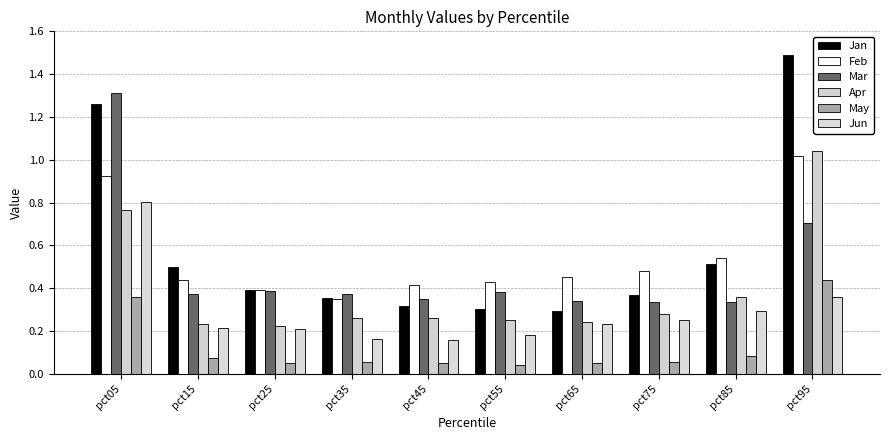

The value of Mar at pct75 is 0.2. True or false?

False